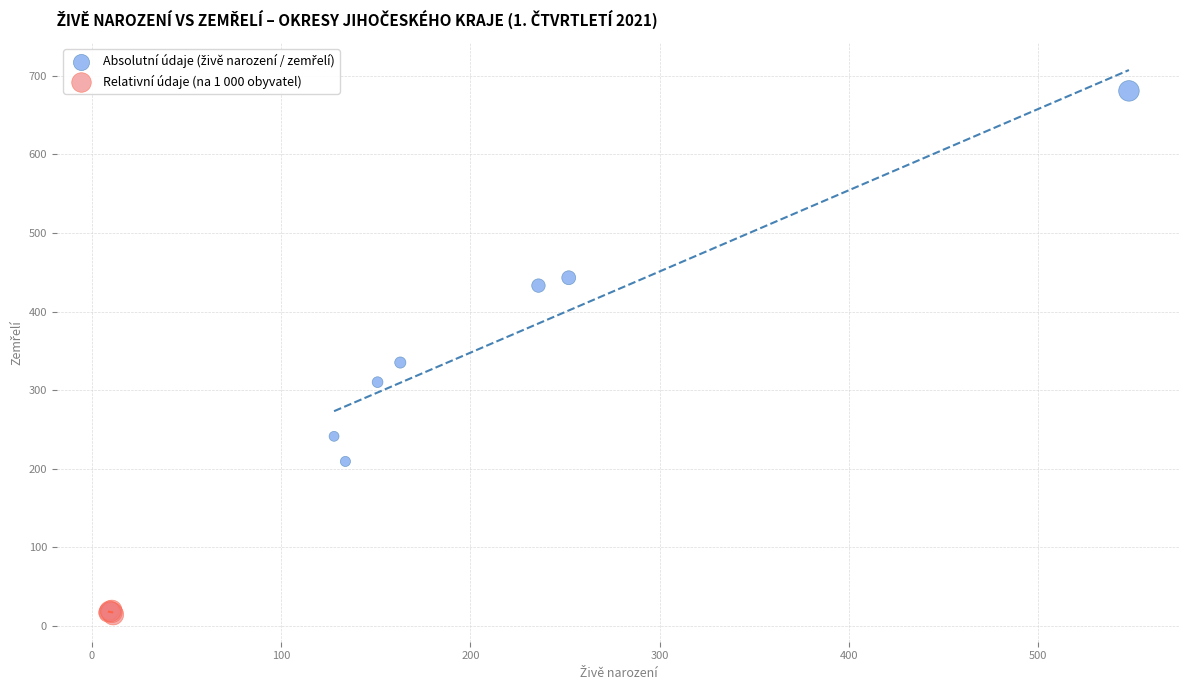

Which series reaches the minimum Y coordinate?

Relativní údaje (na 1 000 obyvatel)